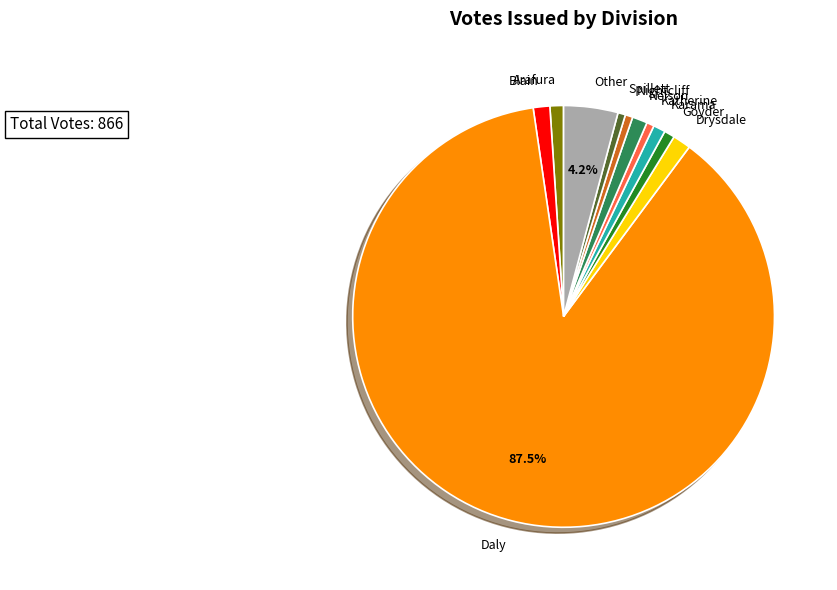

Which slice is the largest?

Daly